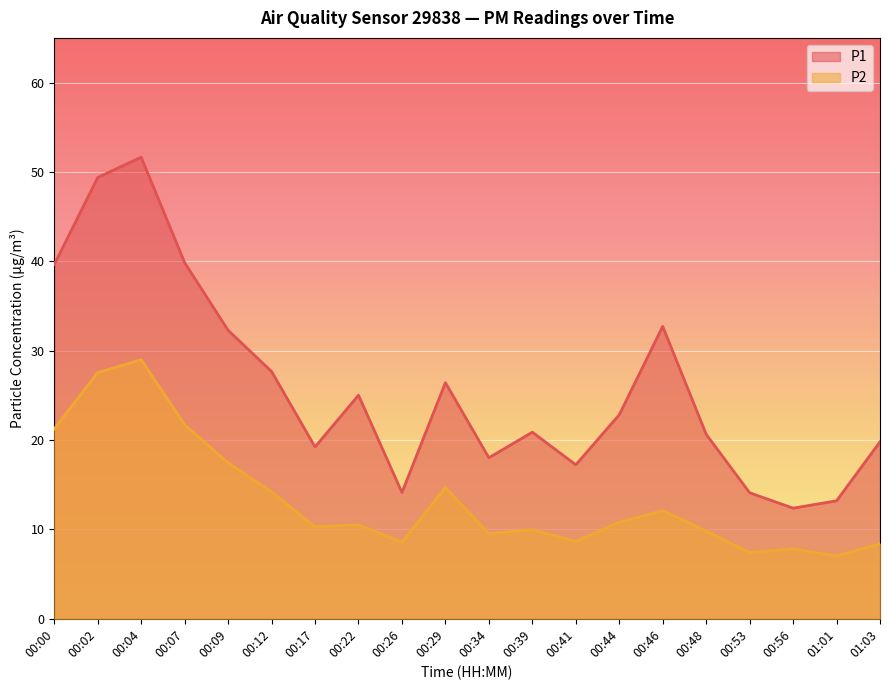

The value of P2 at 00:07 is 21.7. True or false?

True